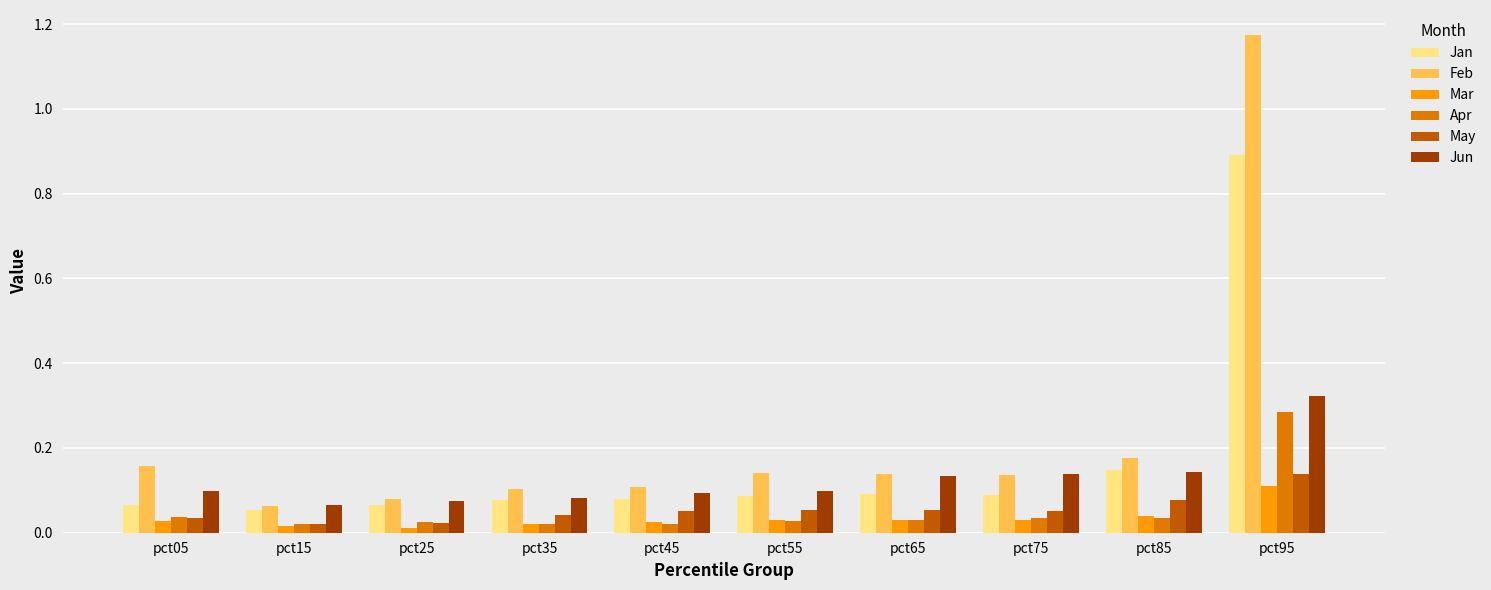

Which series has the largest range (max minus min)?

Feb